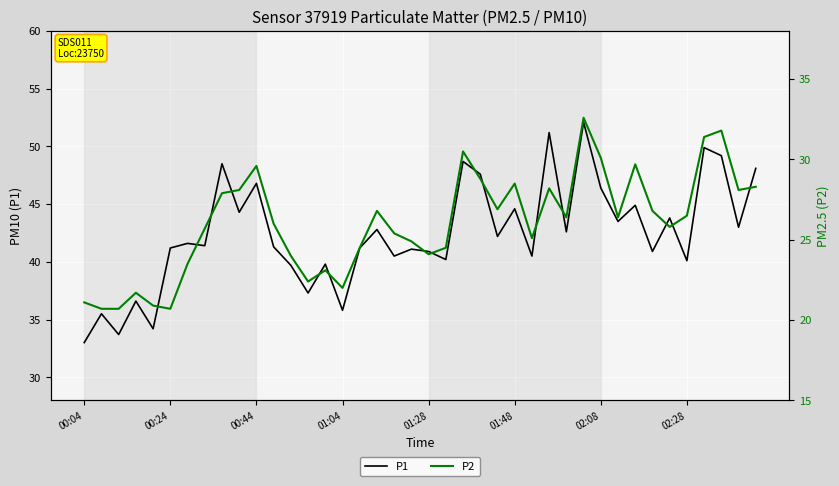

What is the maximum value for P1?

52.1